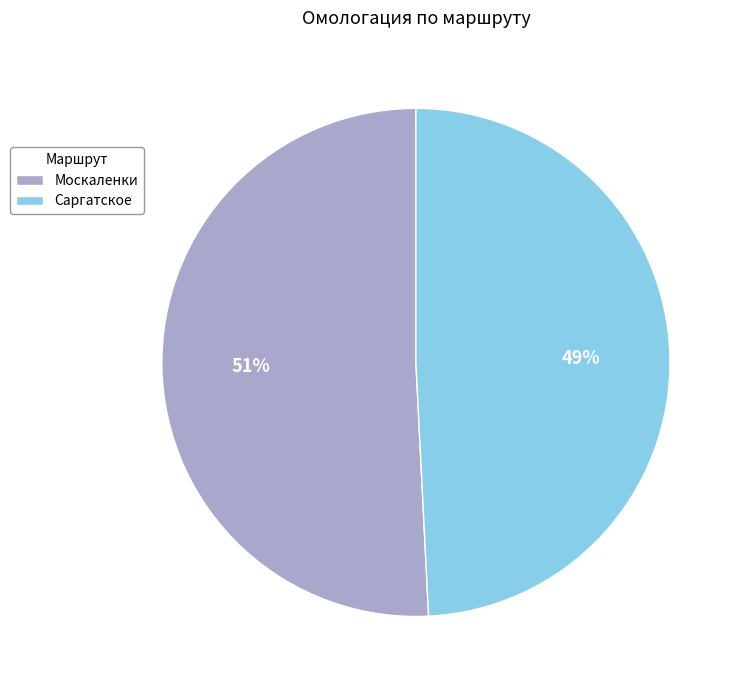

Is the sum of Саргатское and Москаленки greater than half?

Yes